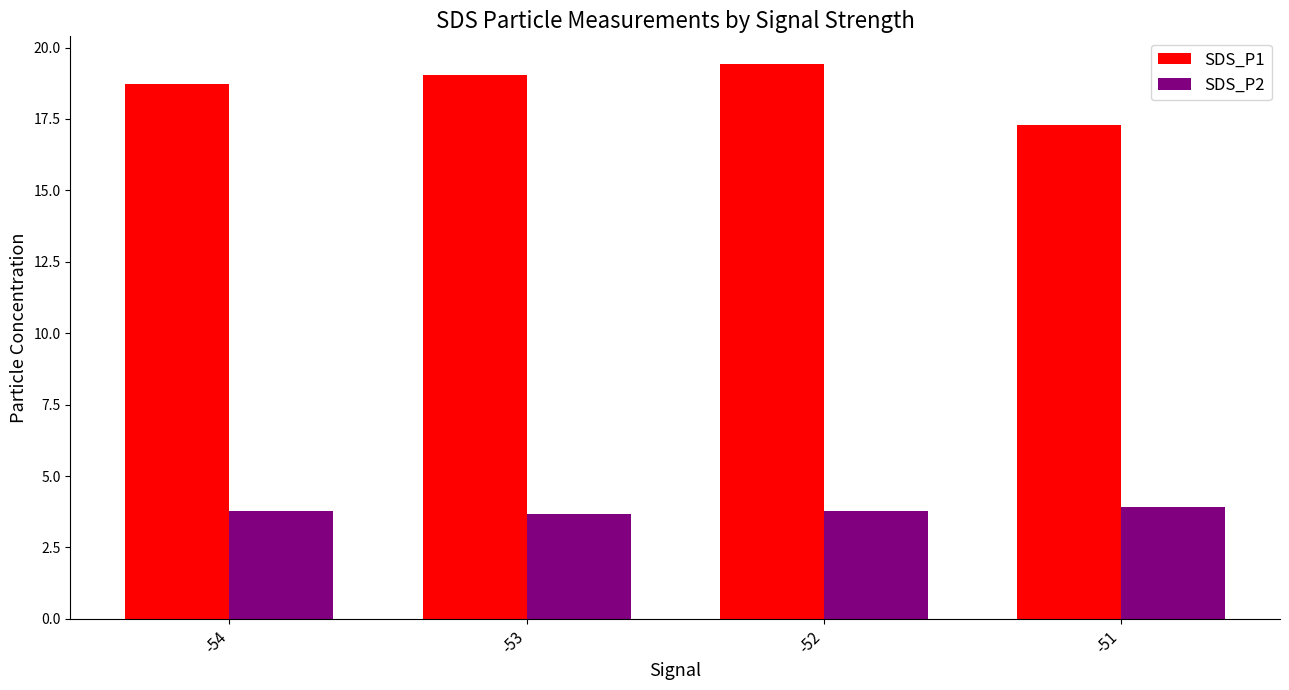

True or false: SDS_P1 has a value of 19.0 at -53.

True